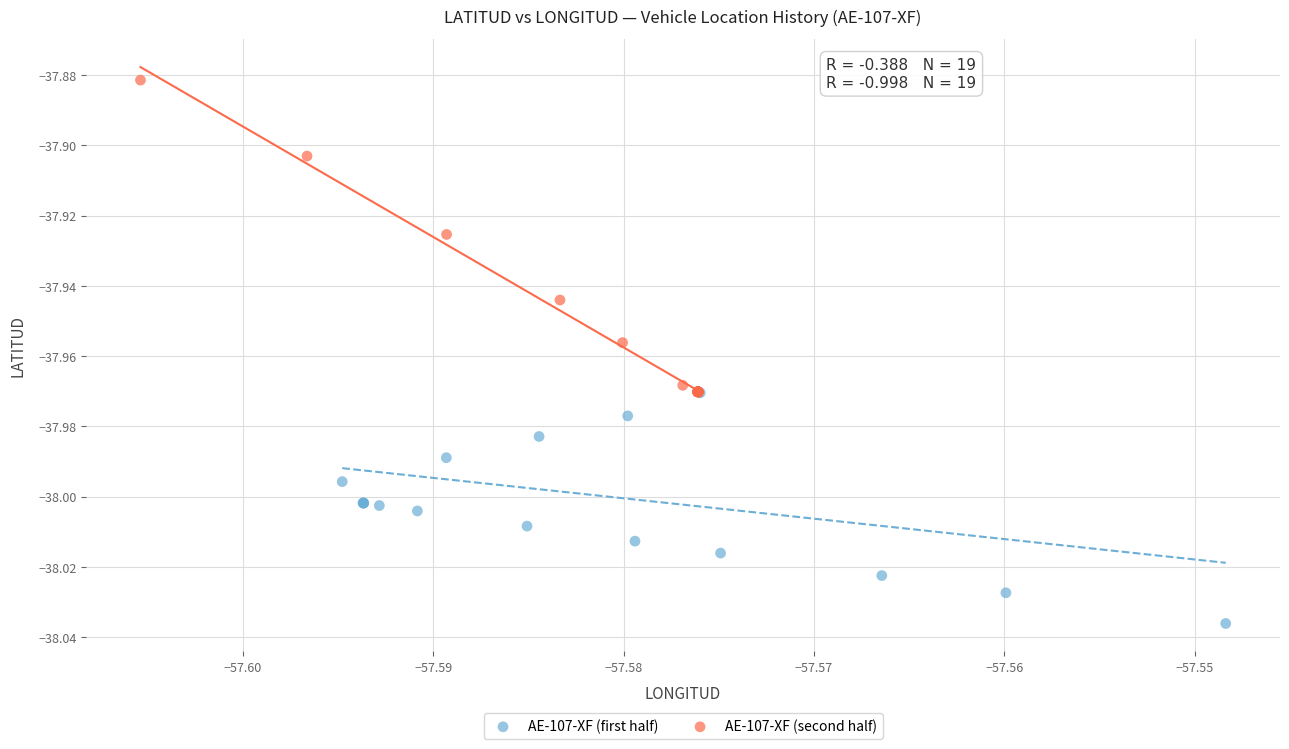

Which series reaches the maximum Y coordinate?

AE-107-XF (second half)